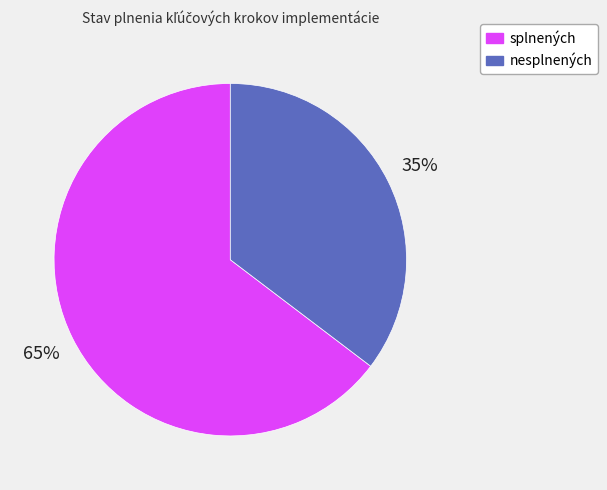

Is there any slice that represents more than half of the pie?

Yes